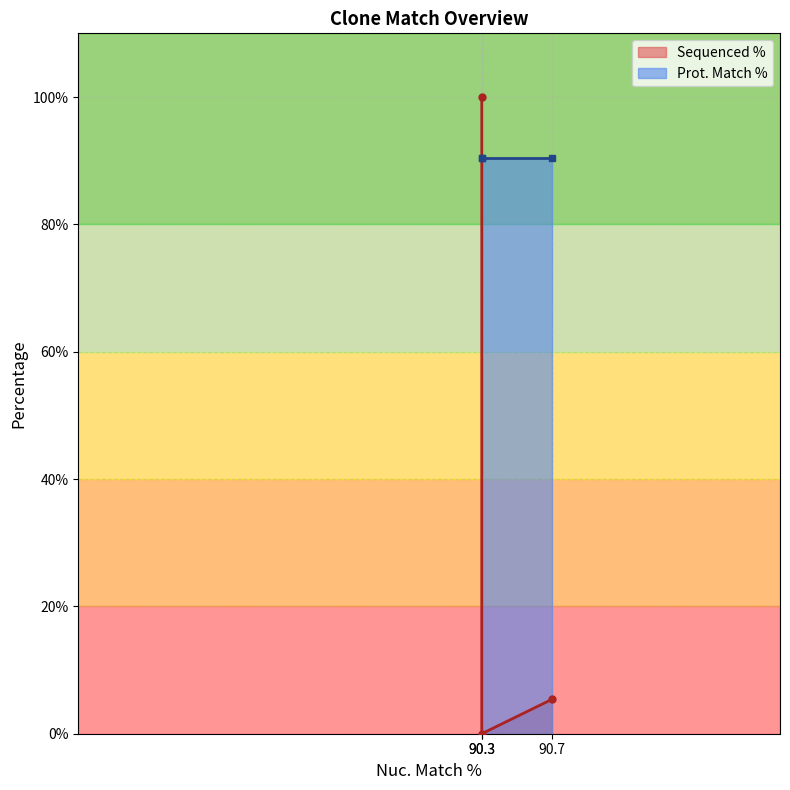

Which category has the lowest value across all series?

90.3